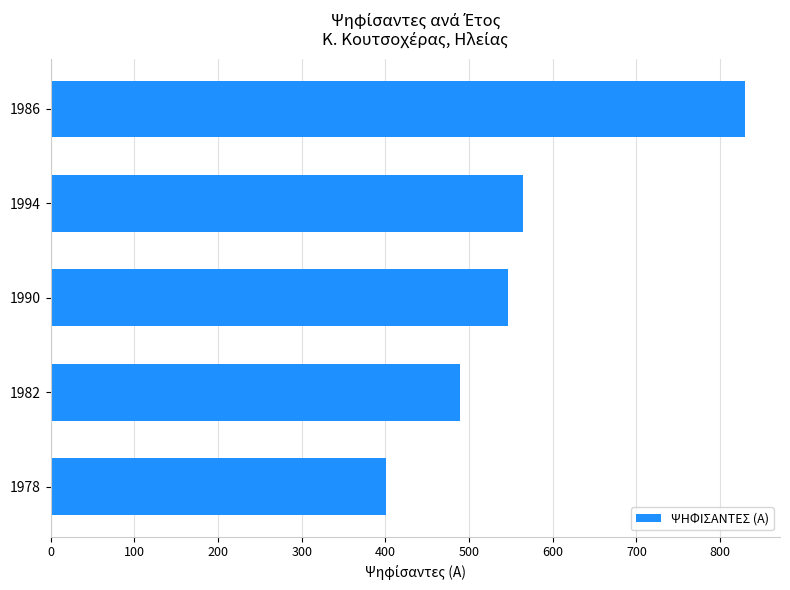

Rank the categories by value from highest to lowest.

1986, 1994, 1990, 1982, 1978